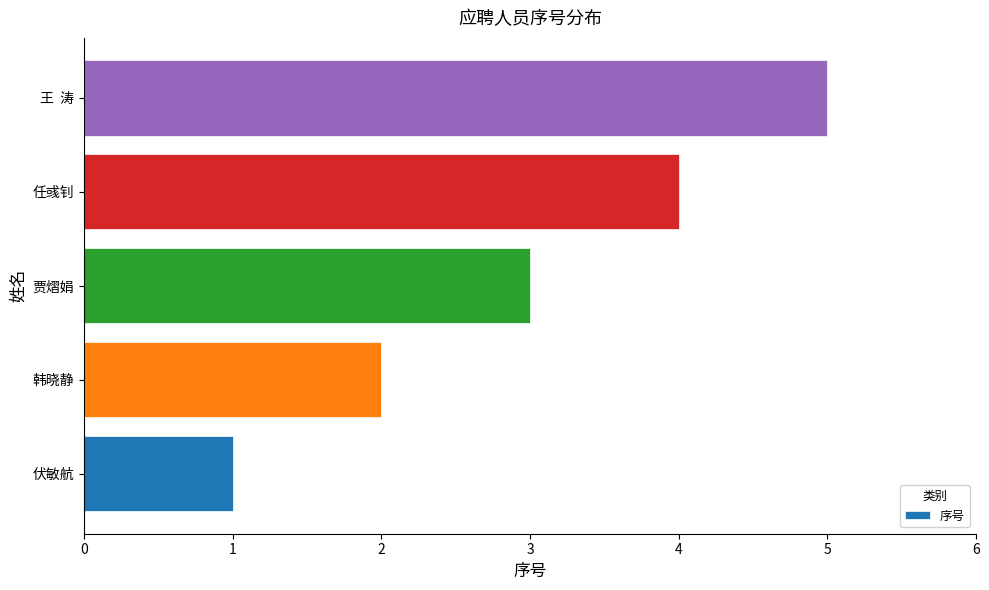

List the labels in order of value, largest first.

王  涛, 任彧钊, 贾熠娟, 韩晓静, 伏敏航